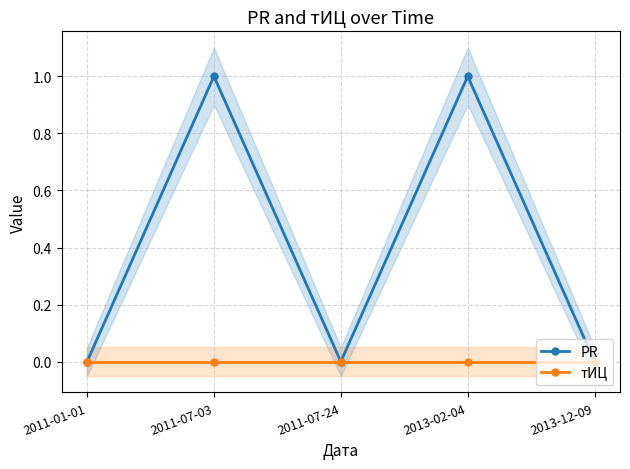

Reading left to right, extract all data points from this chart.

PR: 0	1	0	1	0
тИЦ: 0	0	0	0	0